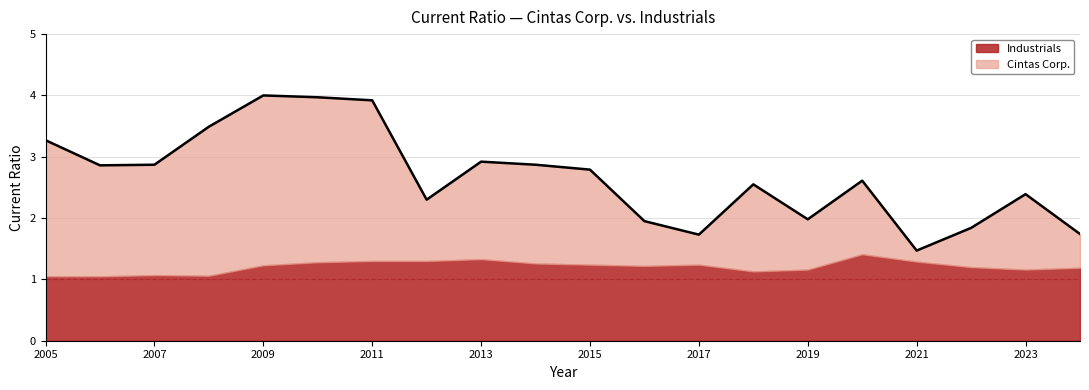

Is it true that the value at 2020 is 1.7?

False